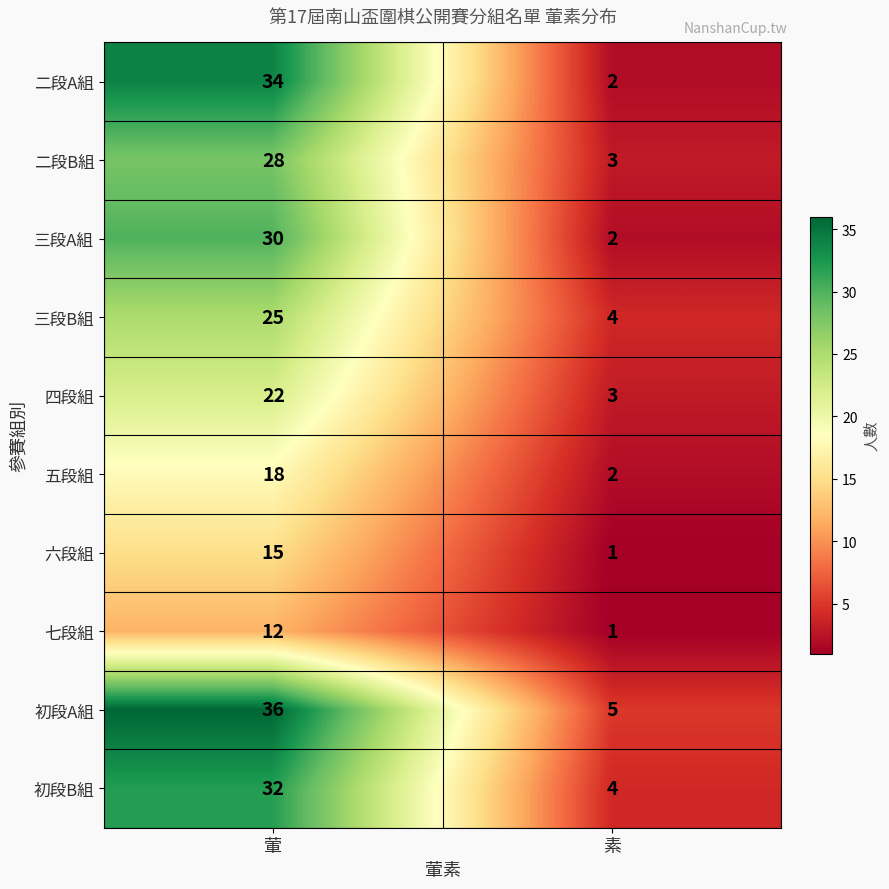

The 二段A組 series shows 34 at 葷. True or false?

True